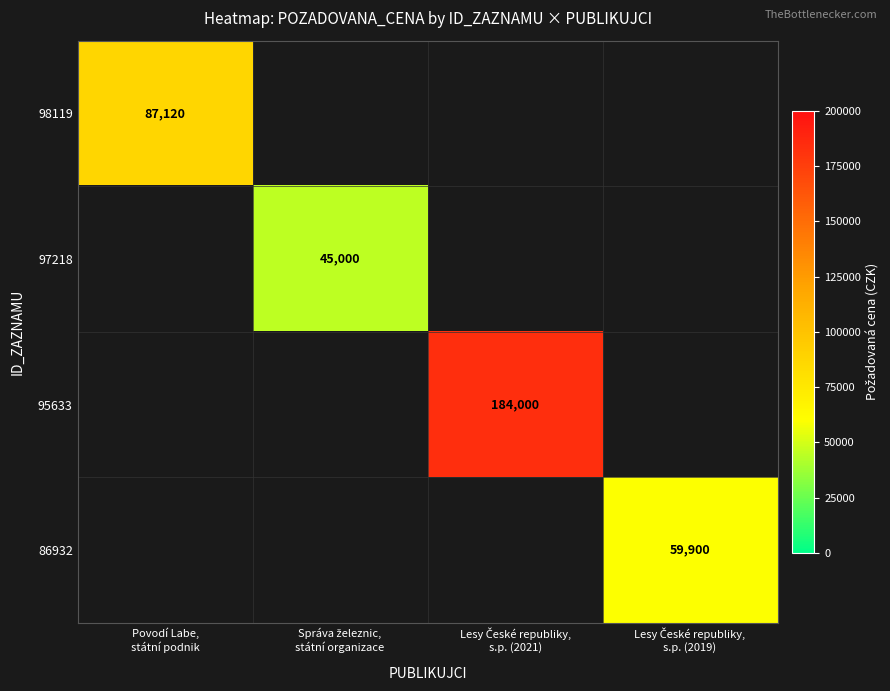

Which series has the largest range (max minus min)?

98119